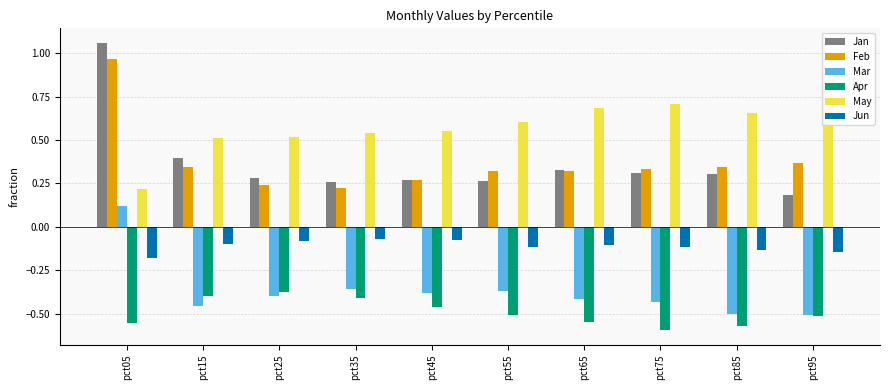

At which category is the sum across all series the highest?

pct05